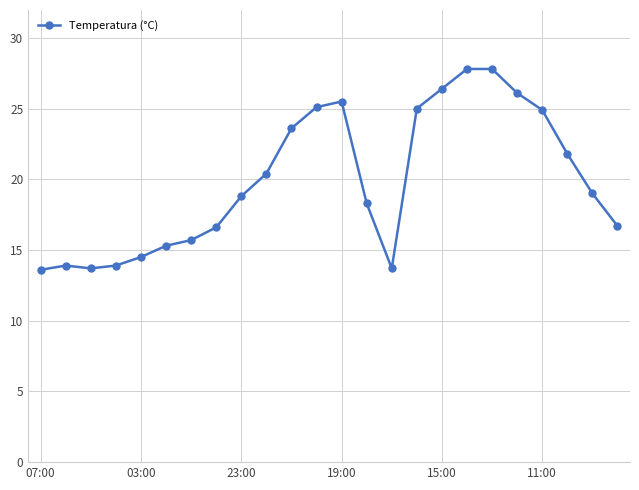

Is this an area chart (filled region under the line)?

No